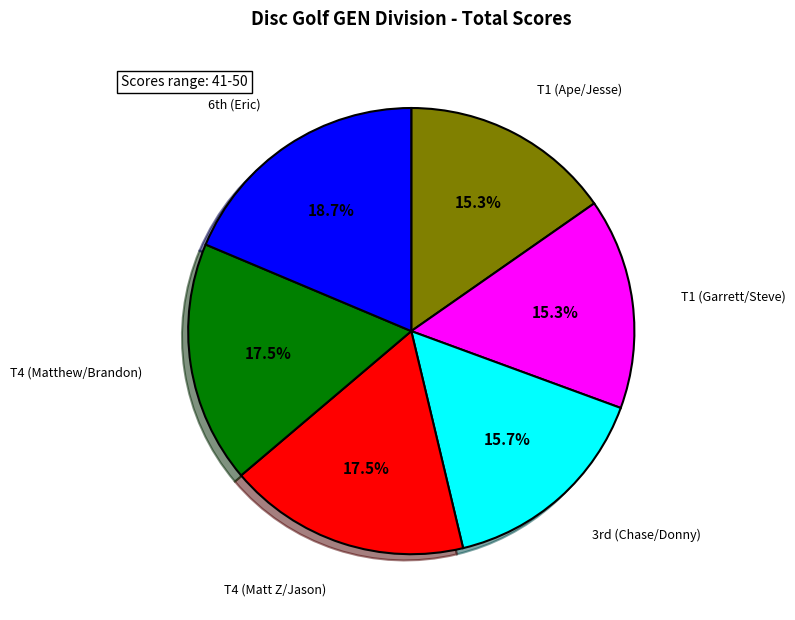

How many segments does this pie chart have?

6